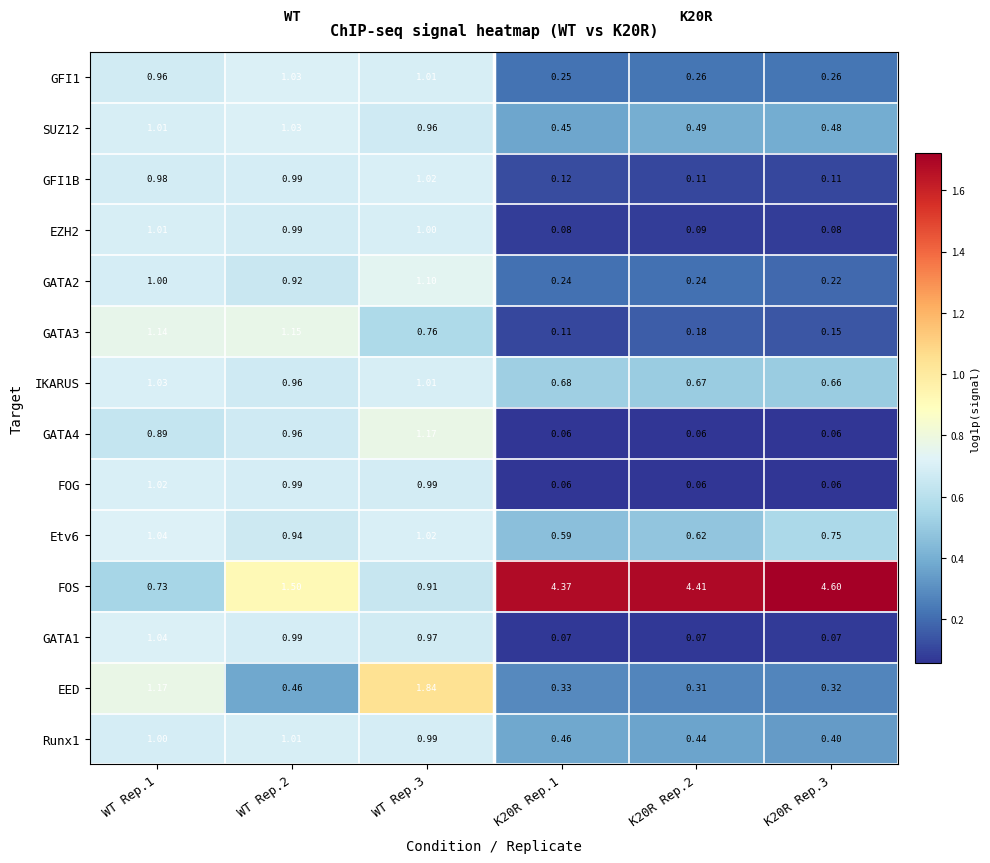

Is the value of Runx1 at K20R Rep.2 greater than the value of EZH2 at WT Rep.2?

No